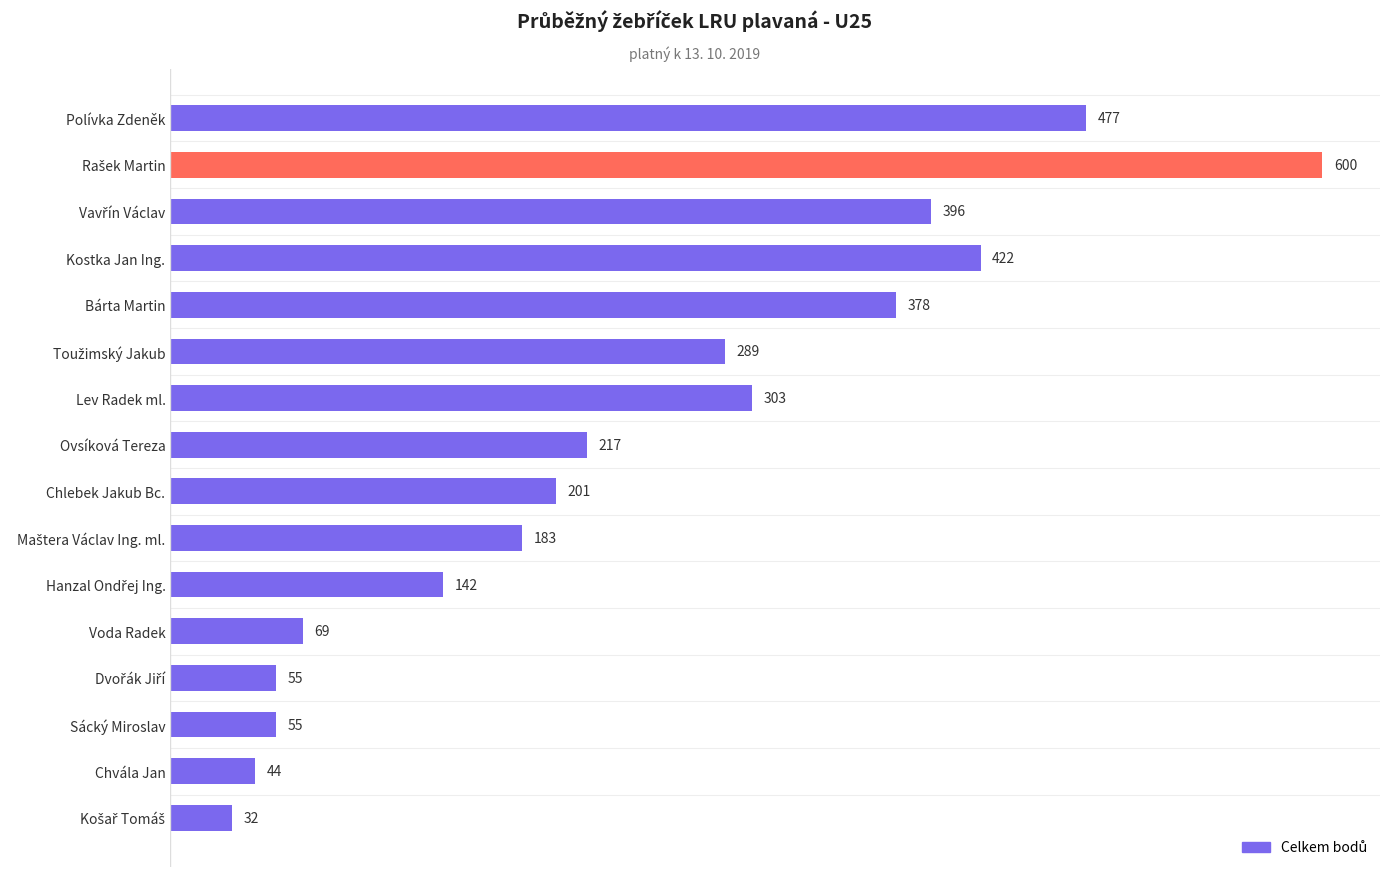

What is the difference between the maximum and minimum values?

568